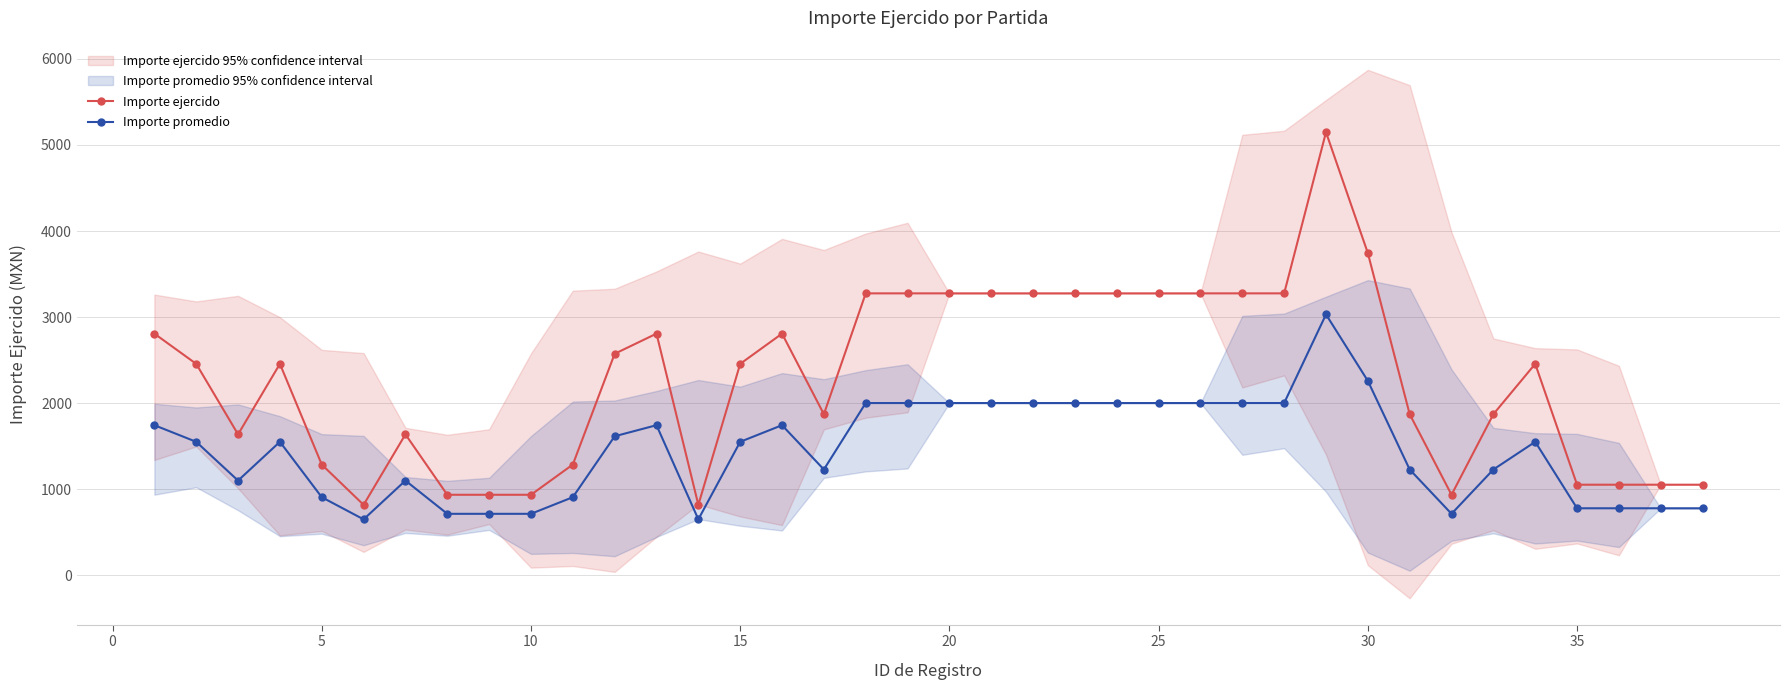

List the series in order of their peak value, highest first.

Importe ejercido, Importe promedio